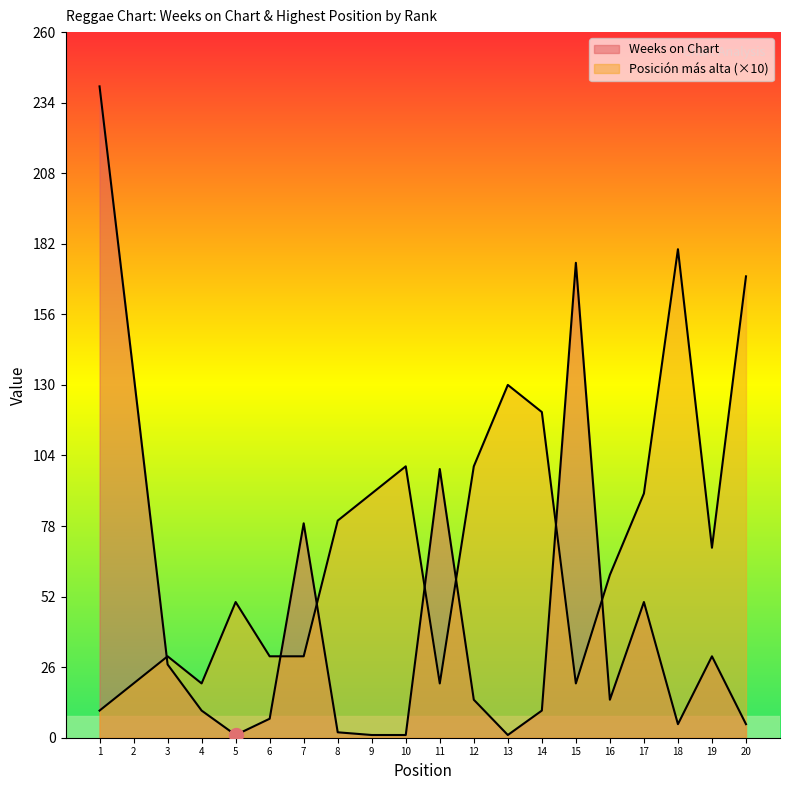

What is the average value of the Posición más alta series?

71